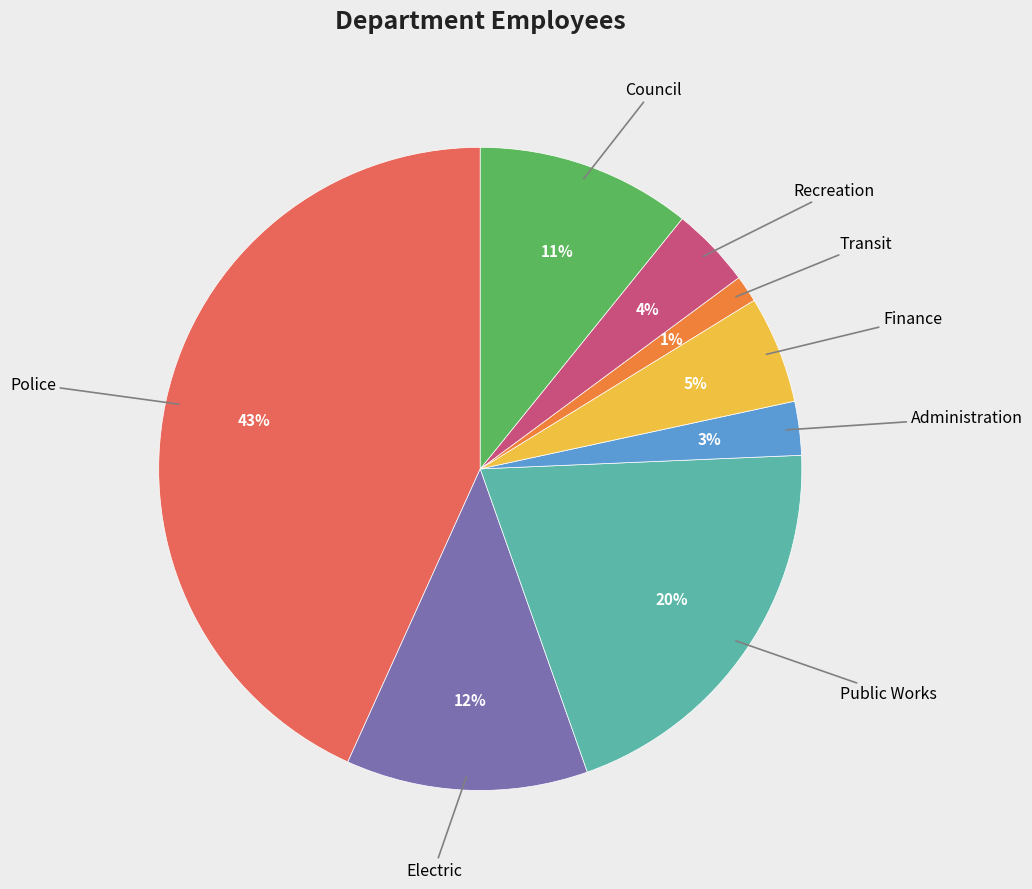

Rank the categories by value from highest to lowest.

Police, Public Works, Electric, Council, Finance, Recreation, Administration, Transit